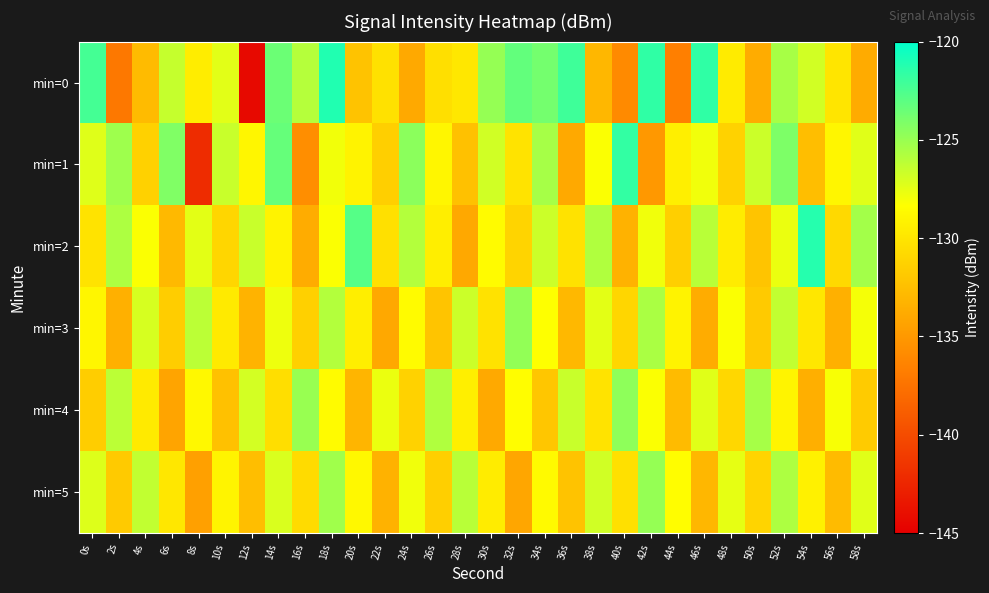

Which has a higher value, 44s or 36s?

36s